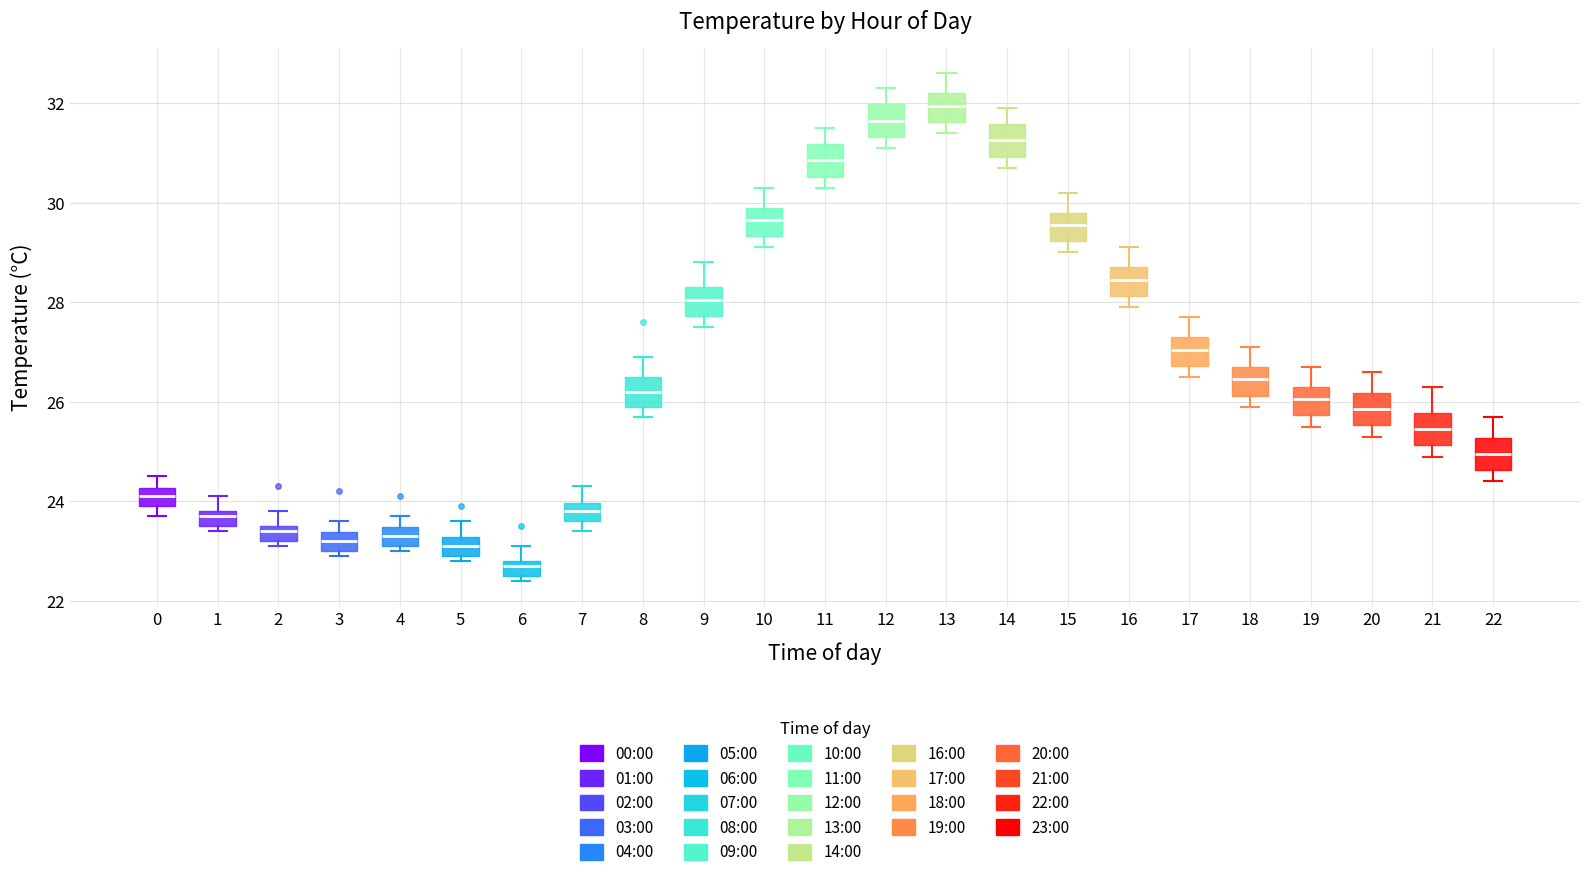

Reading left to right, transcribe this box plot: for each box, give where its median line is, the range the box spans, and where its two whiskers end, as read against the y-axis. The values are not printed on the chart, so give them approximately, as read against the axis.

0: median 24.2 (inside the box), box 24.0 to 24.2, whiskers 23.8 to 24.6
1: median 23.8 (just below the box's upper edge), box 23.6 to 23.8, whiskers 23.4 to 24.2
2: median 23.4, box 23.2 to 23.6, whiskers 23.2 (just below the box's lower edge) to 23.8
3: median 23.2, box 23.0 to 23.4, whiskers 23.0 (just below the box's lower edge) to 23.6
4: median 23.4 (inside the box), box 23.2 to 23.4, whiskers 23.0 to 23.8
5: median 23.2 (inside the box), box 23.0 to 23.2, whiskers 22.8 to 23.6
6: median 22.8 (just below the box's upper edge), box 22.6 to 22.8, whiskers 22.4 to 23.2
7: median 23.8, box 23.6 to 24.0, whiskers 23.4 to 24.4
8: median 26.2, box 26.0 to 26.6, whiskers 25.8 to 27.0
9: median 28.0, box 27.8 to 28.4, whiskers 27.6 to 28.8
10: median 29.6, box 29.4 to 30.0, whiskers 29.2 to 30.4
11: median 30.8, box 30.6 to 31.2, whiskers 30.4 to 31.6
12: median 31.6, box 31.4 to 32.0, whiskers 31.2 to 32.4
13: median 32.0, box 31.6 to 32.2, whiskers 31.4 to 32.6
14: median 31.2, box 31.0 to 31.6, whiskers 30.8 to 32.0
15: median 29.6, box 29.2 to 29.8, whiskers 29.0 to 30.2
16: median 28.4, box 28.2 to 28.8, whiskers 28.0 to 29.2
17: median 27.0, box 26.8 to 27.4, whiskers 26.6 to 27.8
18: median 26.4, box 26.2 to 26.8, whiskers 26.0 to 27.2
19: median 26.0, box 25.8 to 26.4, whiskers 25.6 to 26.8
20: median 25.8, box 25.6 to 26.2, whiskers 25.4 to 26.6
21: median 25.4, box 25.2 to 25.8, whiskers 25.0 to 26.4
22: median 25.0, box 24.6 to 25.2, whiskers 24.4 to 25.8